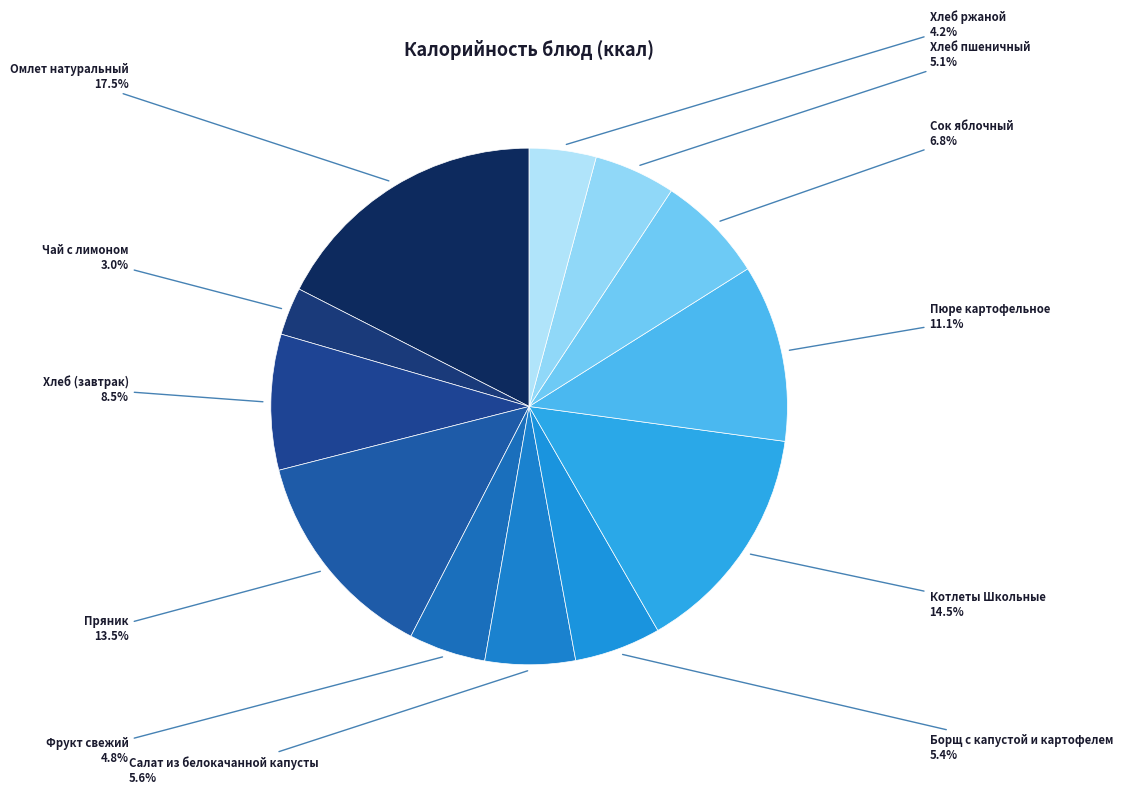

Which slice is the smallest?

Чай с лимоном